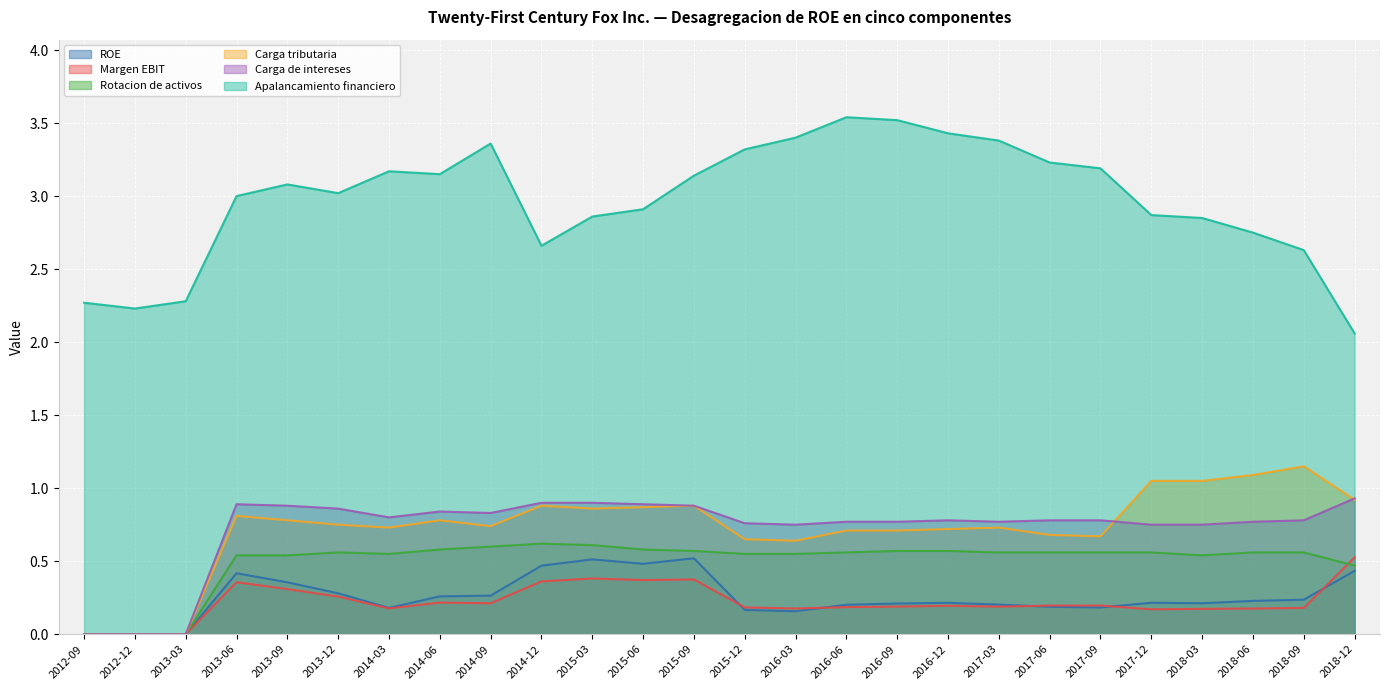

Which category has the lowest value in the ROE series?

2012-09